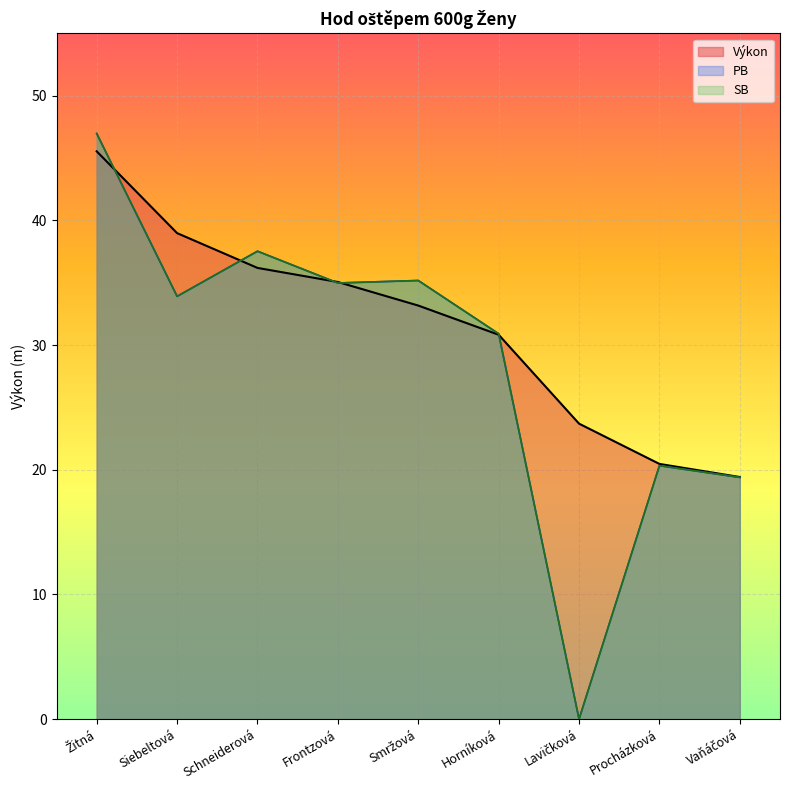

Between which two adjacent categories do SB and Výkon first intersect?

Žitná and Siebeltová